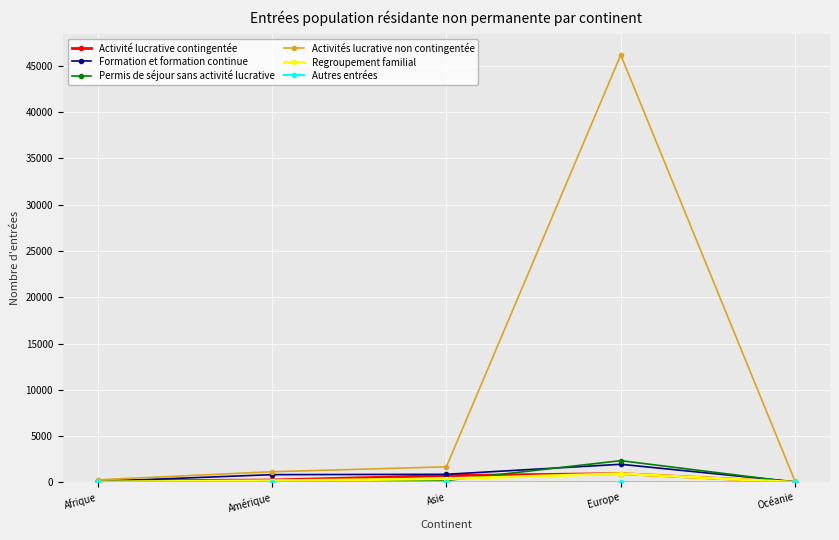

At which label does Formation et formation continue reach its peak?

Europe